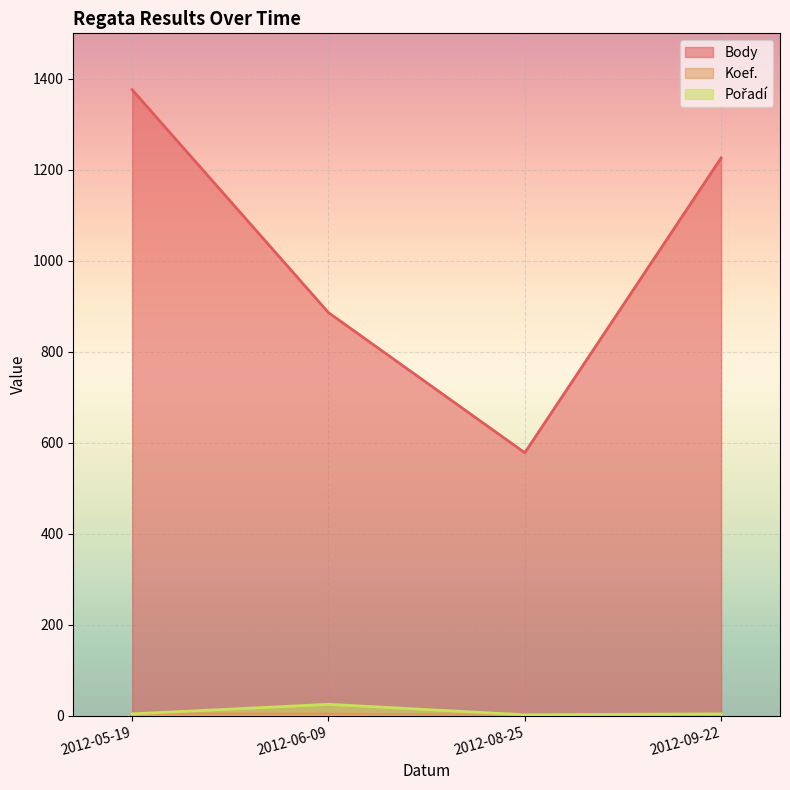

What is the maximum value for Koef.?

4